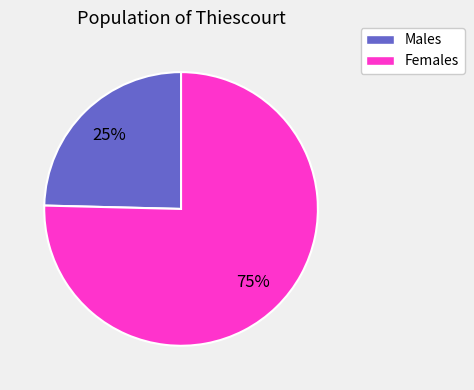

To the nearest percent, what is the average slice percentage?

50%